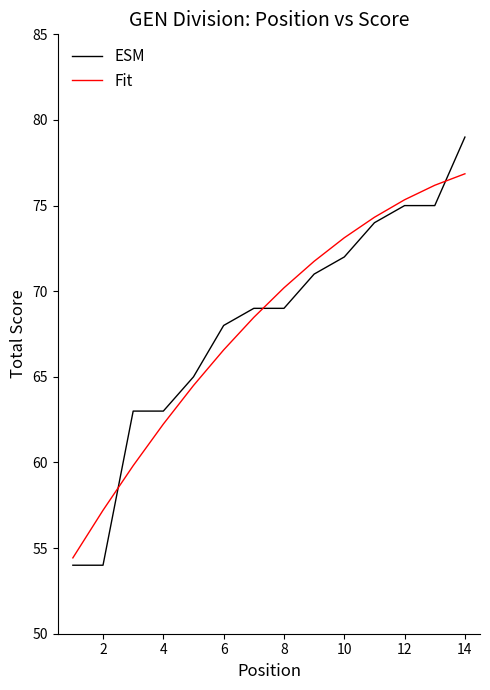

Which series has the widest spread of values?

ESM